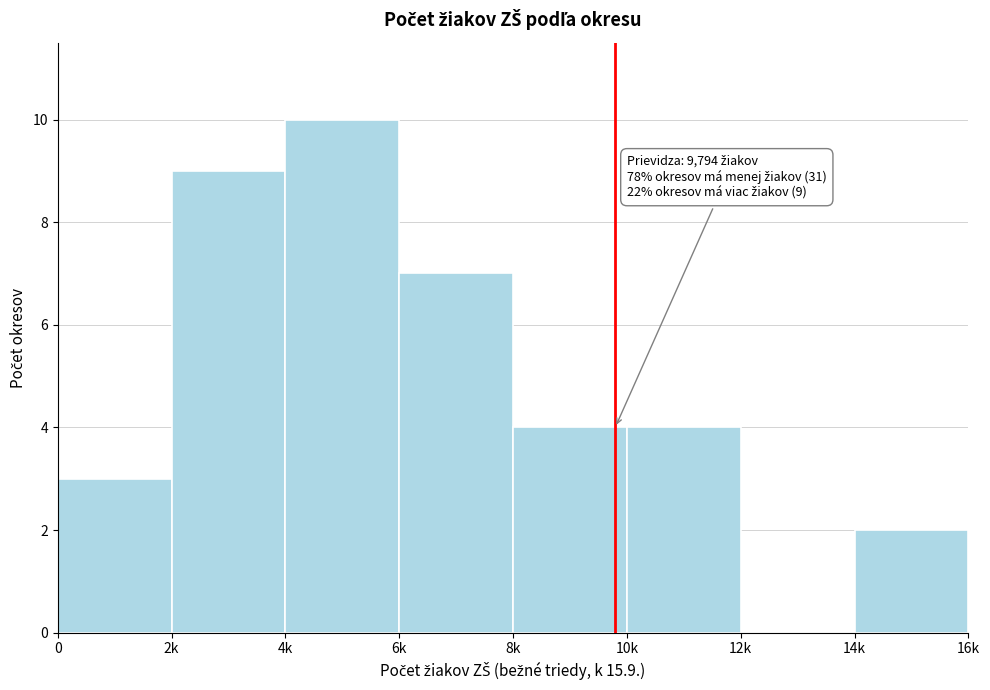

Reading left to right, transcribe all the data shown in this chart.

0=3	2k=9	4k=10	6k=7	8k=4	10k=4	12k=0	14k=2